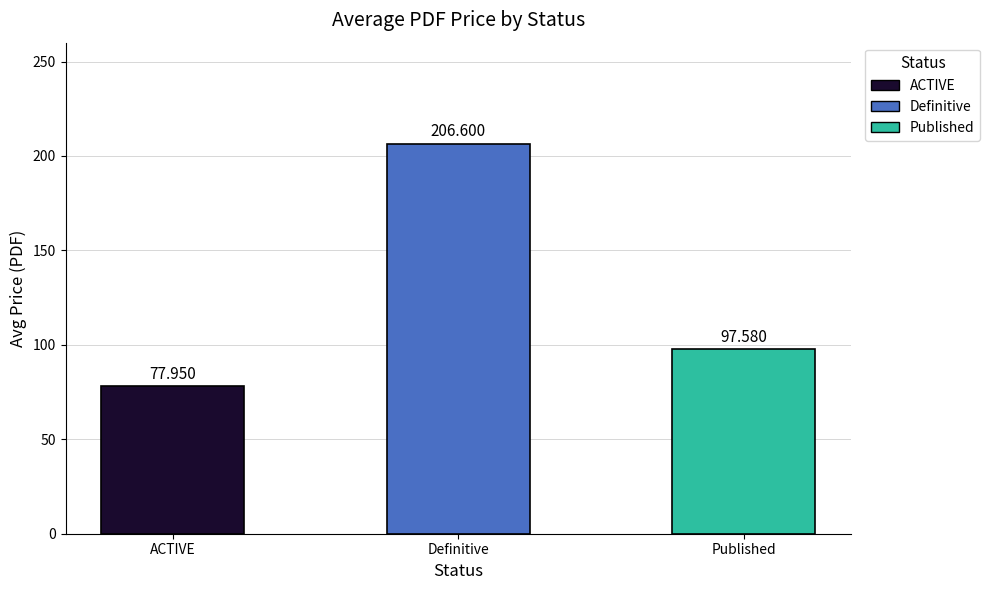

Between Definitive and ACTIVE, which is larger?

Definitive